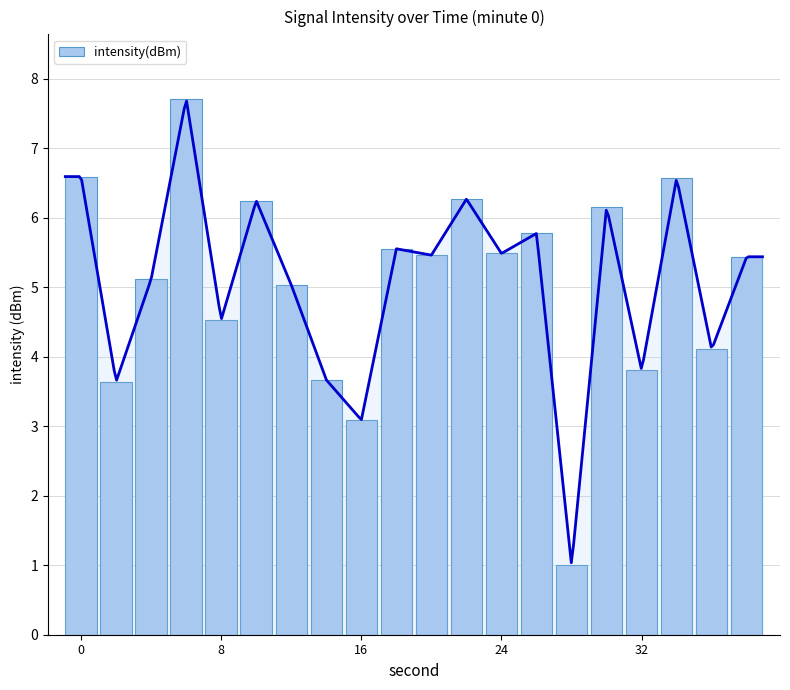

Read the value at 13.

5.8